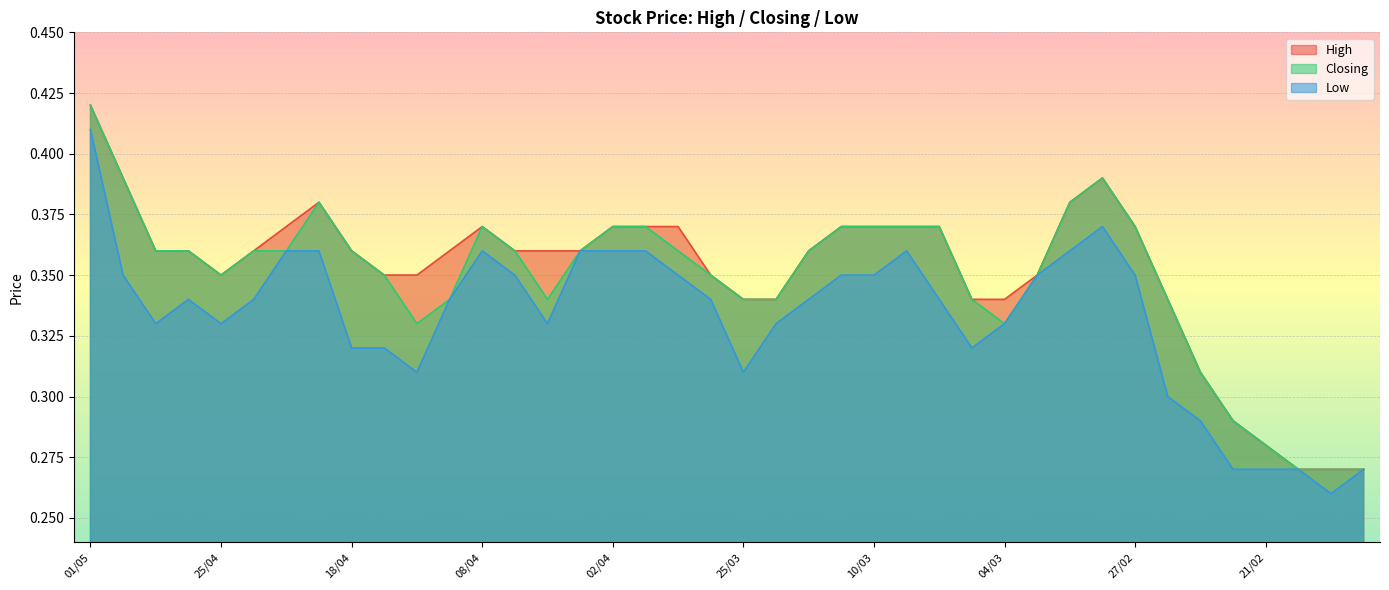

What are all the series names shown in the legend?

High, Closing, Low